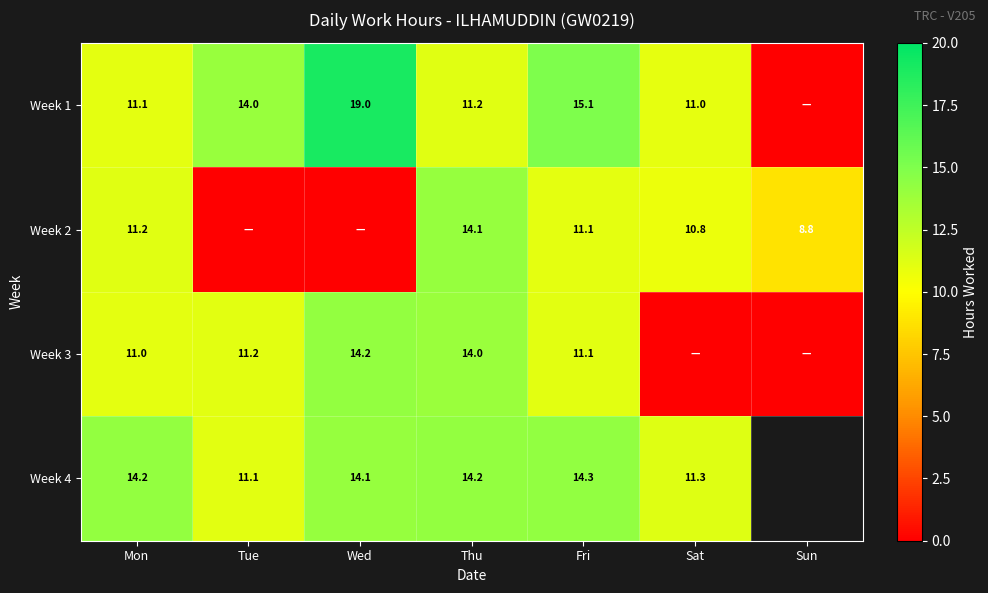

True or false: Week 2 has a value of 19.7 at Mon.

False